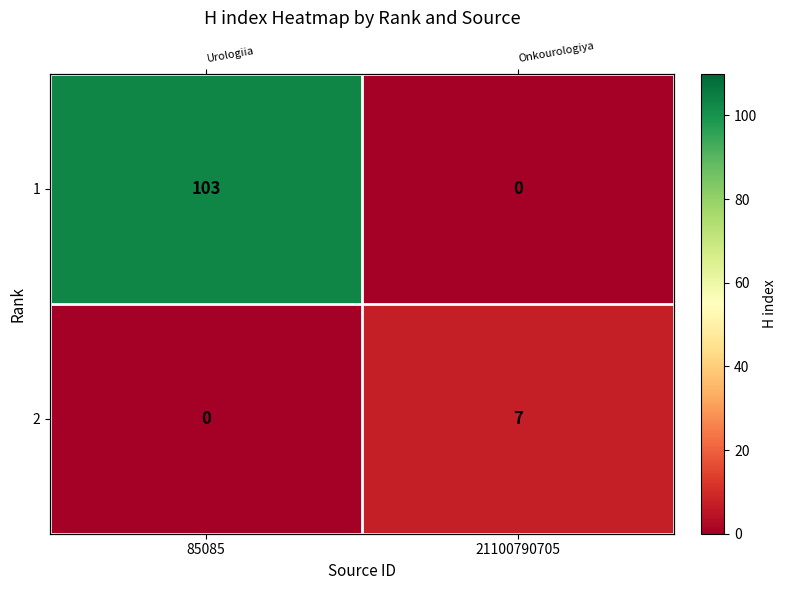

How many 2 values are between 0 and 7?

2